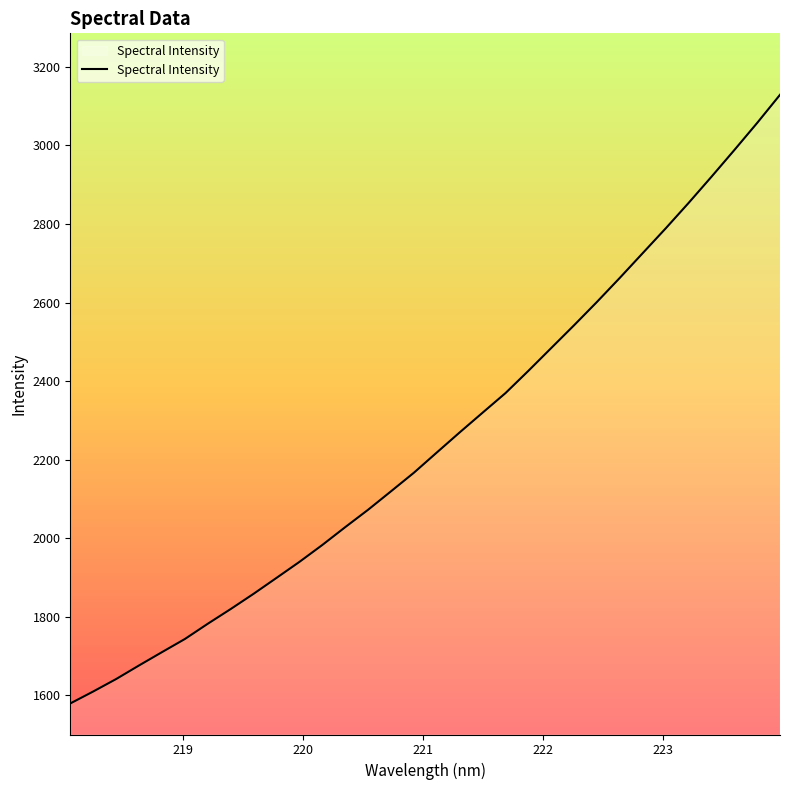

What is the greatest value displayed?

3128.8